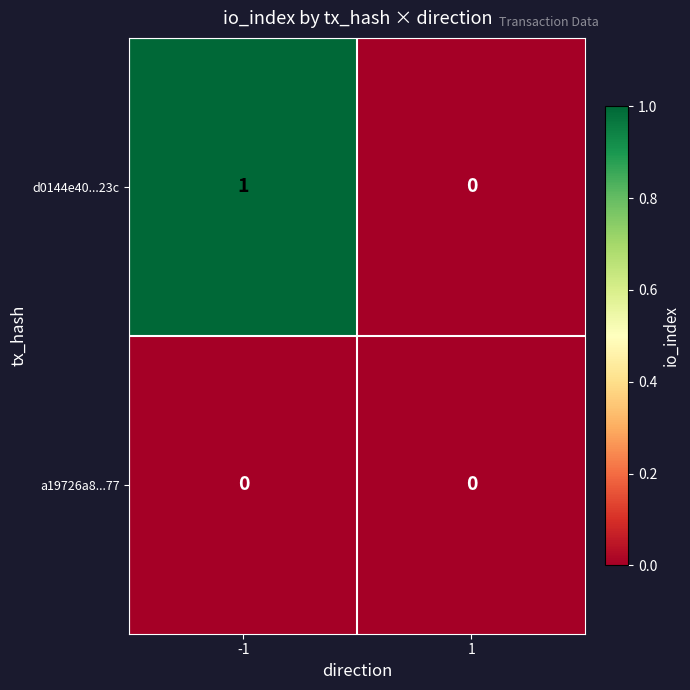

What is the total value across all series at -1?

1